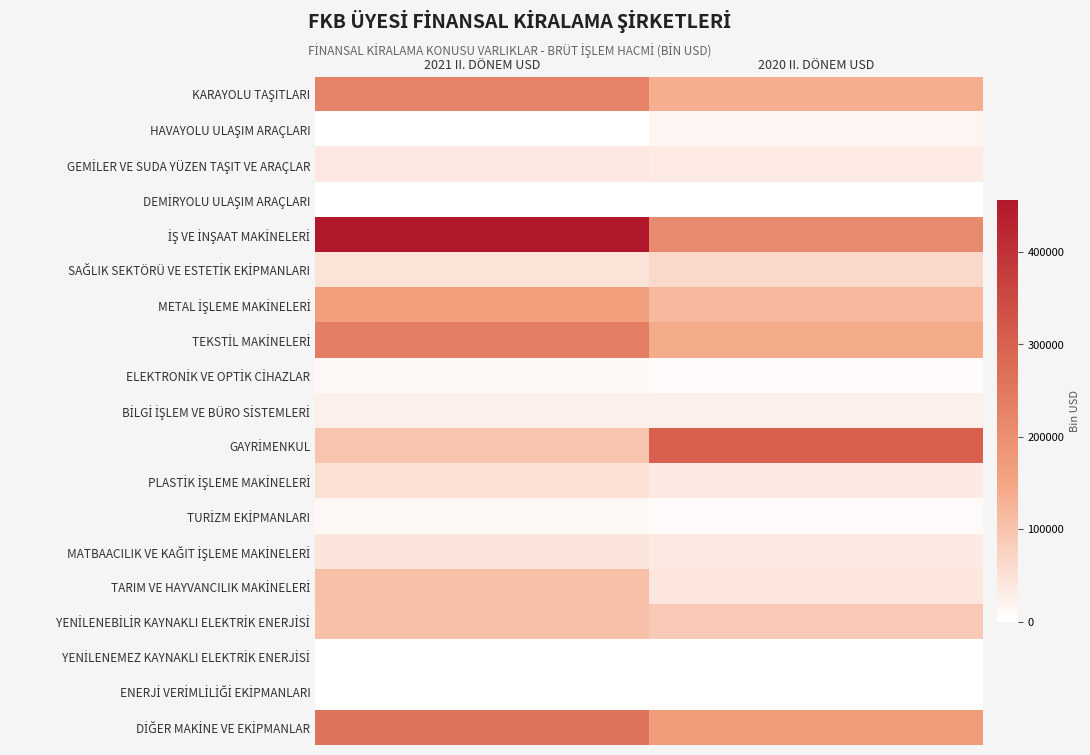

Which series has the largest range (max minus min)?

İŞ VE İNŞAAT MAKİNELERİ